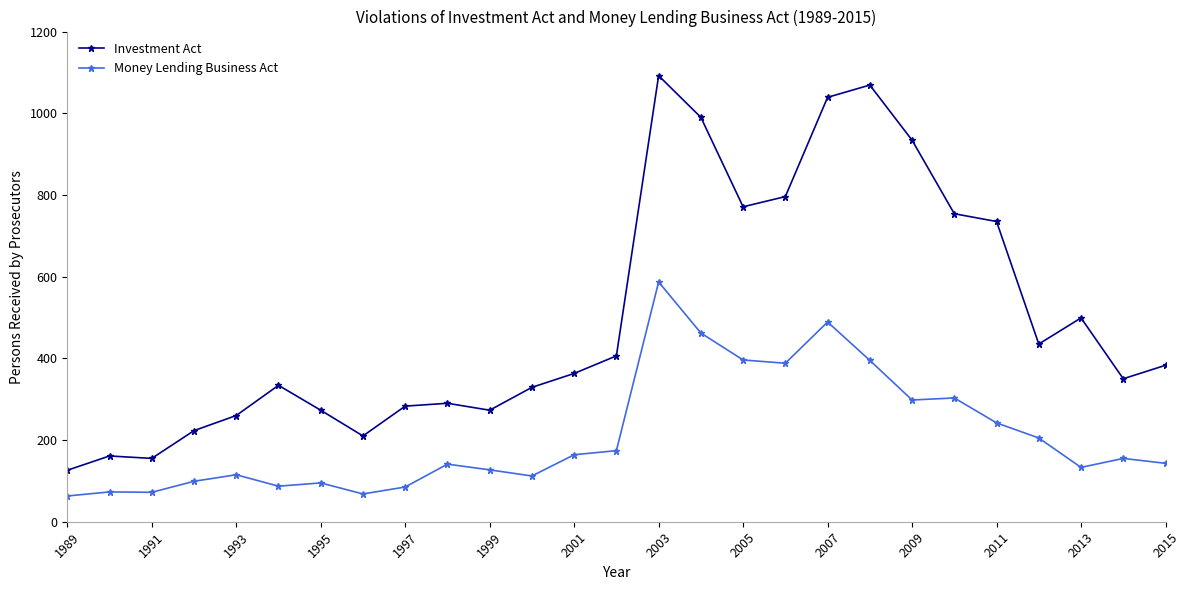

True or false: Investment Act has more than 0 points higher than both neighbors.

True